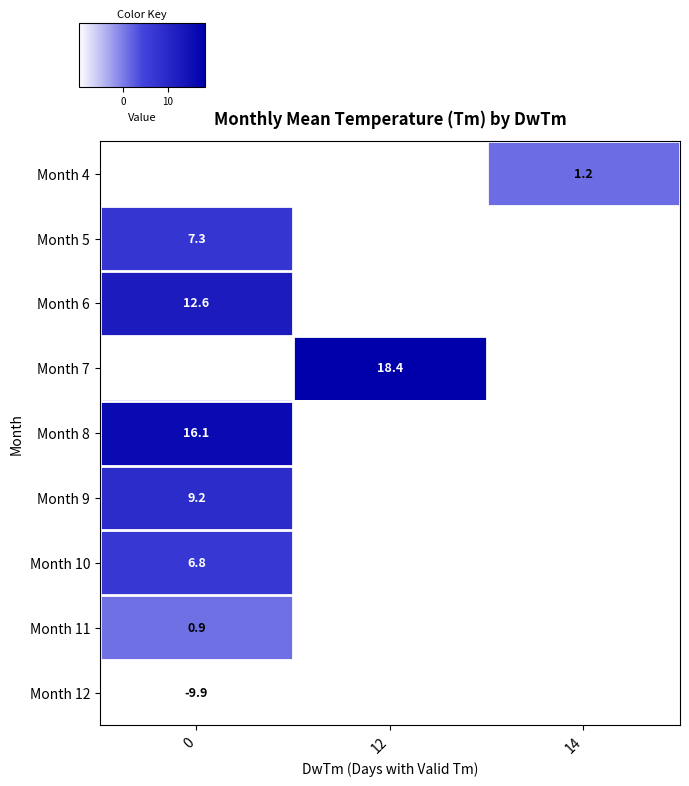

At which category does the chart reach its peak across all series?

12